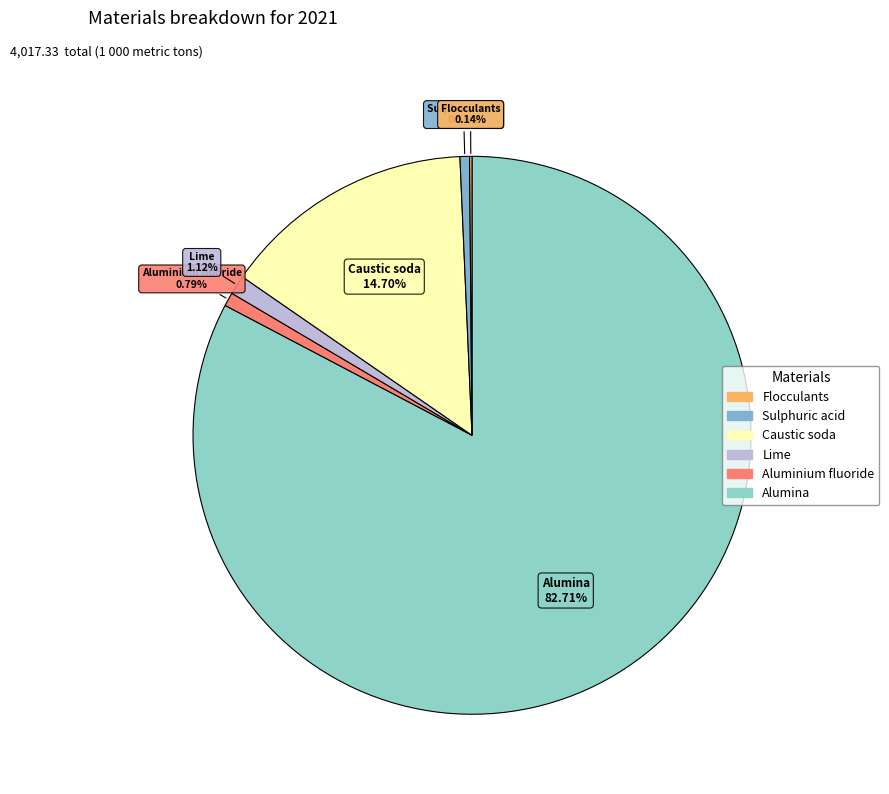

To the nearest percent, what is the difference between the largest and smallest slice percentages?

83%